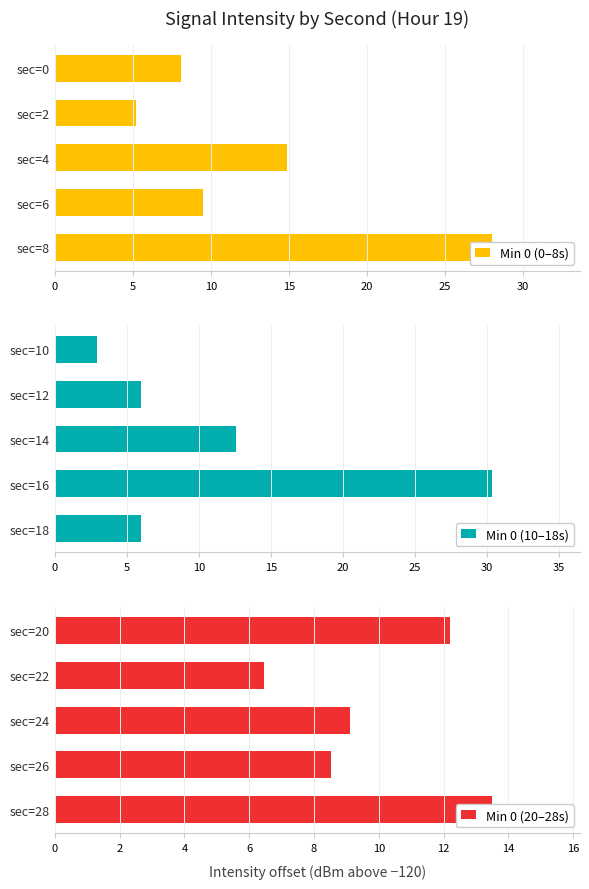

Count the number of data series in this chart.

3